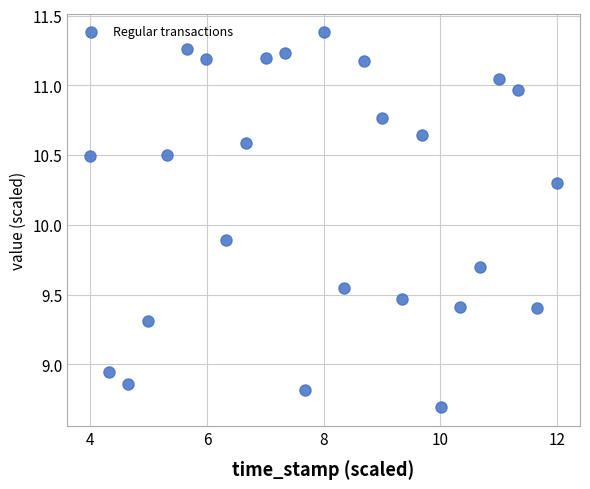

What is the range of X values (max minus min)?

8.0